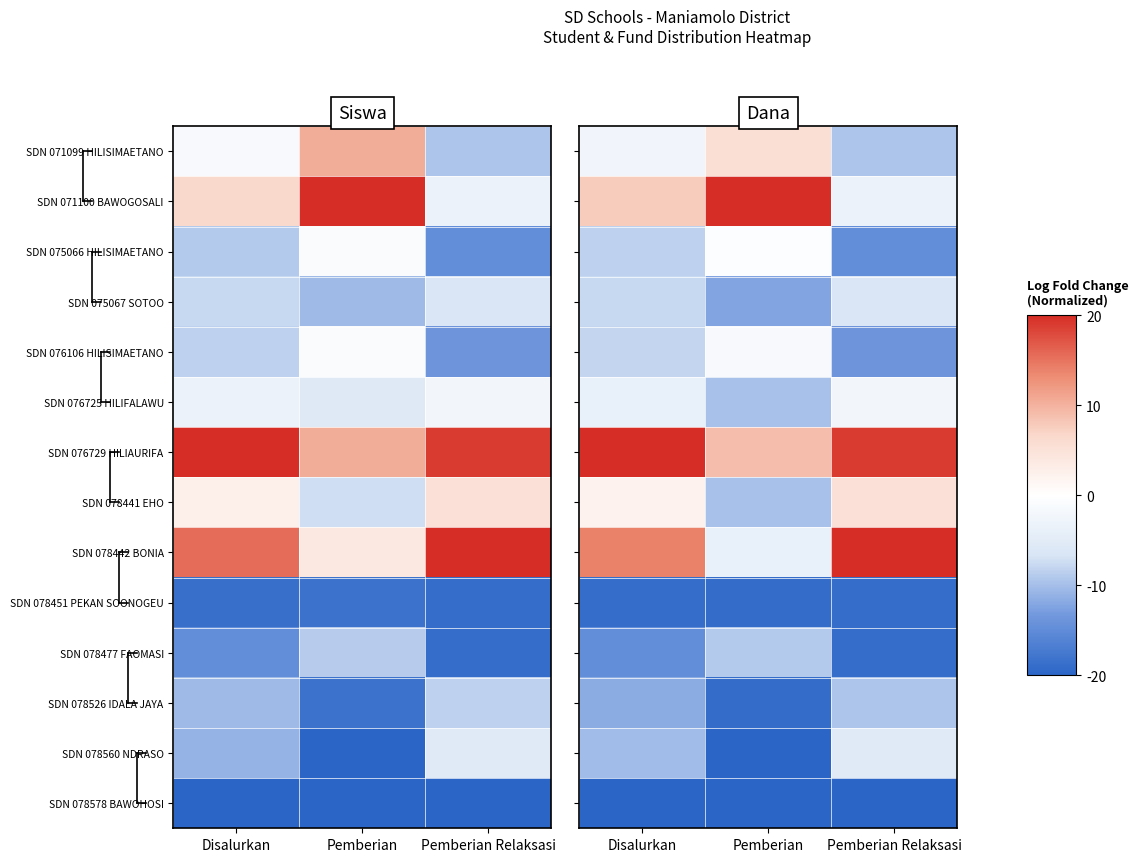

What is the difference between the maximum and second lowest values in the SDN 078526 IDALA JAYA series?

2.1